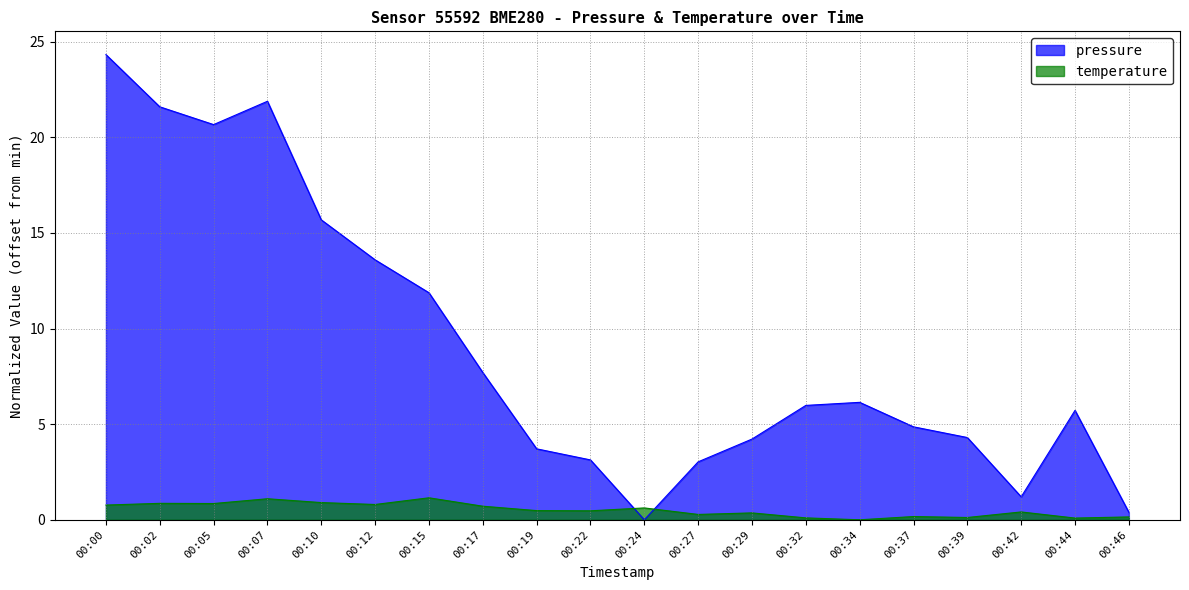

Is it true that temperature equals 1.6 at 00:10?

False